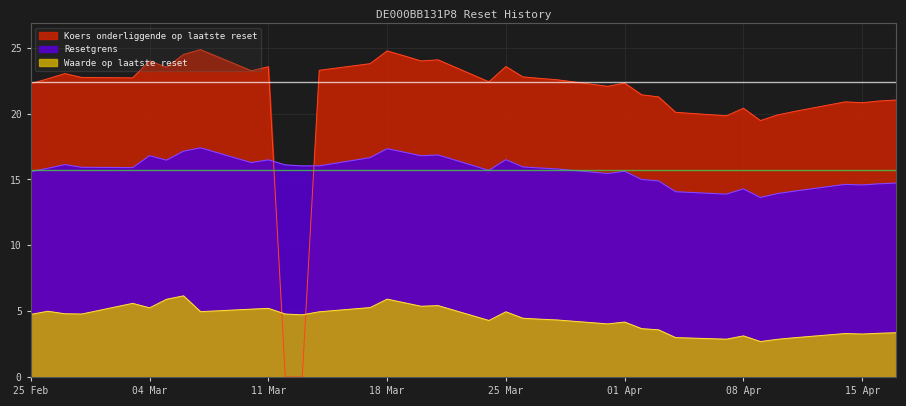

Reading right to left, extract all data points from this chart.

Koers onderliggende op laatste reset: 2025-02-25=22.3	2025-02-26=22.6	2025-02-27=23.0	2025-02-28=22.7	2025-03-03=22.7	2025-03-04=24.0	2025-03-05=23.5	2025-03-06=24.5	2025-03-07=24.9	2025-03-10=23.2	2025-03-11=23.6	2025-03-12=0.0	2025-03-13=0.0	2025-03-14=23.3	2025-03-17=23.8	2025-03-18=24.8	2025-03-19=24.4	2025-03-20=24.0	2025-03-21=24.1	2025-03-24=22.4	2025-03-25=23.6	2025-03-26=22.8	2025-03-27=22.7	2025-03-28=22.6	2025-03-31=22.1	2025-04-01=22.3	2025-04-02=21.4	2025-04-03=21.3	2025-04-04=20.1	2025-04-07=19.8	2025-04-08=20.4	2025-04-09=19.5	2025-04-10=19.9	2025-04-11=20.2	2025-04-14=20.9	2025-04-15=20.8	2025-04-16=21.0	2025-04-17=21.0
Resetgrens: 2025-02-25=15.6	2025-02-26=15.8	2025-02-27=16.1	2025-02-28=15.9	2025-03-03=15.9	2025-03-04=16.8	2025-03-05=16.5	2025-03-06=17.1	2025-03-07=17.4	2025-03-10=16.3	2025-03-11=16.5	2025-03-12=16.1	2025-03-13=16.0	2025-03-14=16.0	2025-03-17=16.7	2025-03-18=17.3	2025-03-19=17.1	2025-03-20=16.8	2025-03-21=16.9	2025-03-24=15.7	2025-03-25=16.5	2025-03-26=15.9	2025-03-27=15.9	2025-03-28=15.8	2025-03-31=15.4	2025-04-01=15.6	2025-04-02=15.0	2025-04-03=14.9	2025-04-04=14.1	2025-04-07=13.9	2025-04-08=14.3	2025-04-09=13.6	2025-04-10=13.9	2025-04-11=14.1	2025-04-14=14.6	2025-04-15=14.6	2025-04-16=14.7	2025-04-17=14.7
Waarde op laatste reset: 2025-02-25=4.8	2025-02-26=5.0	2025-02-27=4.8	2025-02-28=4.8	2025-03-03=5.6	2025-03-04=5.2	2025-03-05=5.9	2025-03-06=6.2	2025-03-07=5.0	2025-03-10=5.2	2025-03-11=5.2	2025-03-12=4.8	2025-03-13=4.7	2025-03-14=5.0	2025-03-17=5.3	2025-03-18=5.9	2025-03-19=5.6	2025-03-20=5.4	2025-03-21=5.4	2025-03-24=4.3	2025-03-25=5.0	2025-03-26=4.5	2025-03-27=4.4	2025-03-28=4.3	2025-03-31=4.0	2025-04-01=4.2	2025-04-02=3.7	2025-04-03=3.6	2025-04-04=3.0	2025-04-07=2.9	2025-04-08=3.1	2025-04-09=2.7	2025-04-10=2.9	2025-04-11=3.0	2025-04-14=3.3	2025-04-15=3.3	2025-04-16=3.3	2025-04-17=3.4